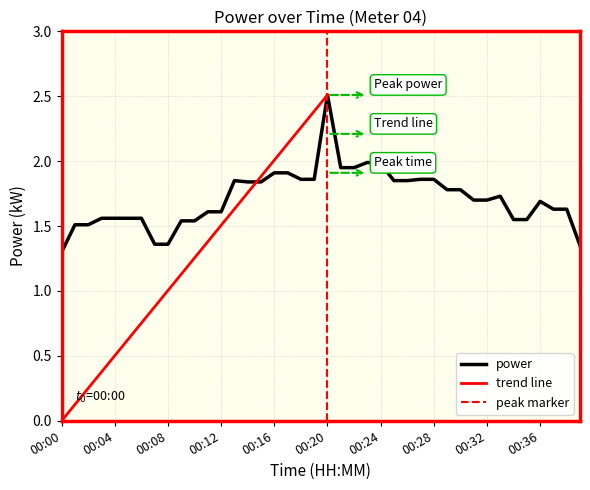

What is the smallest value displayed?

1.3